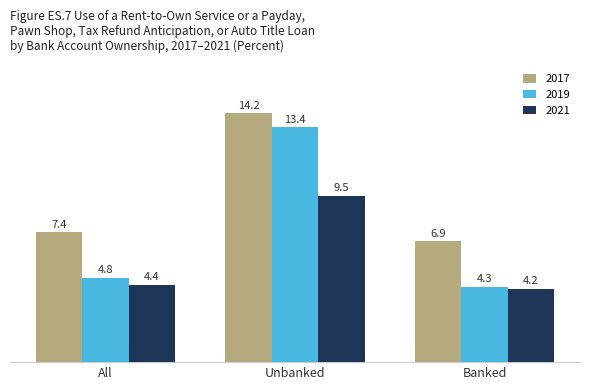

Which series has the widest spread of values?

2019